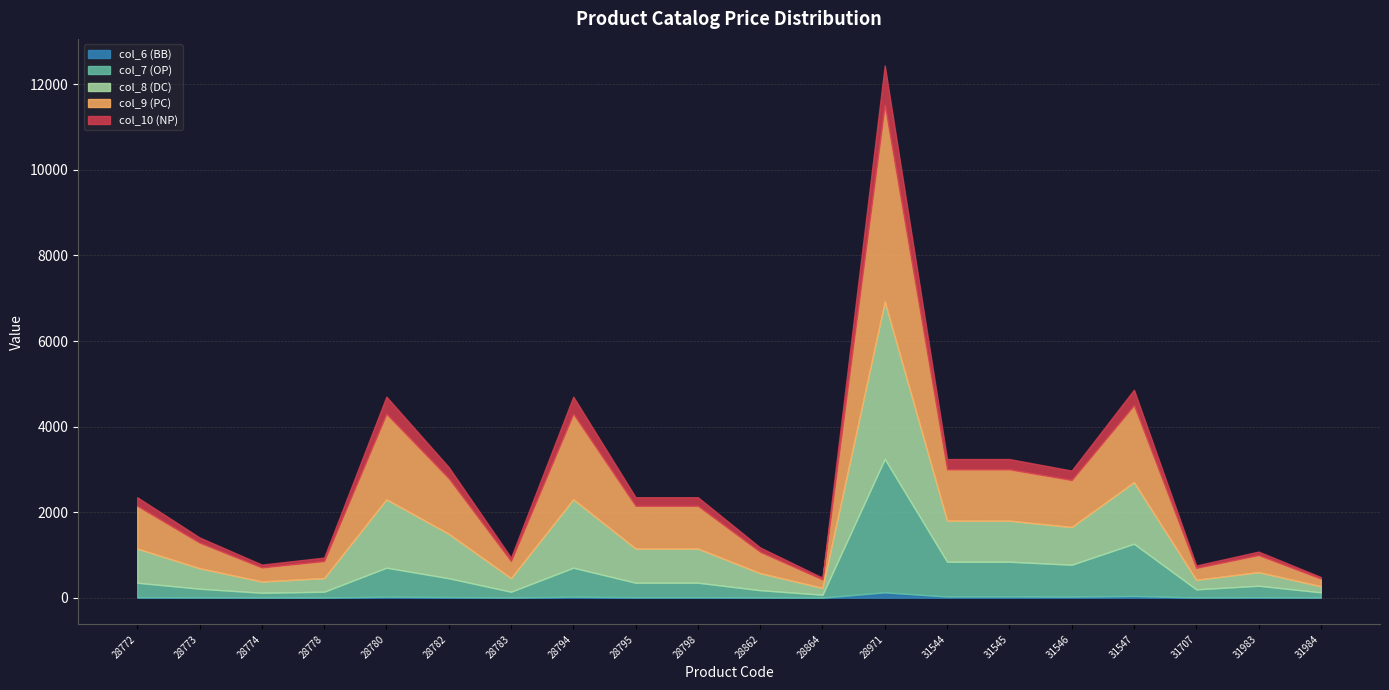

How many lines are shown in the chart?

5